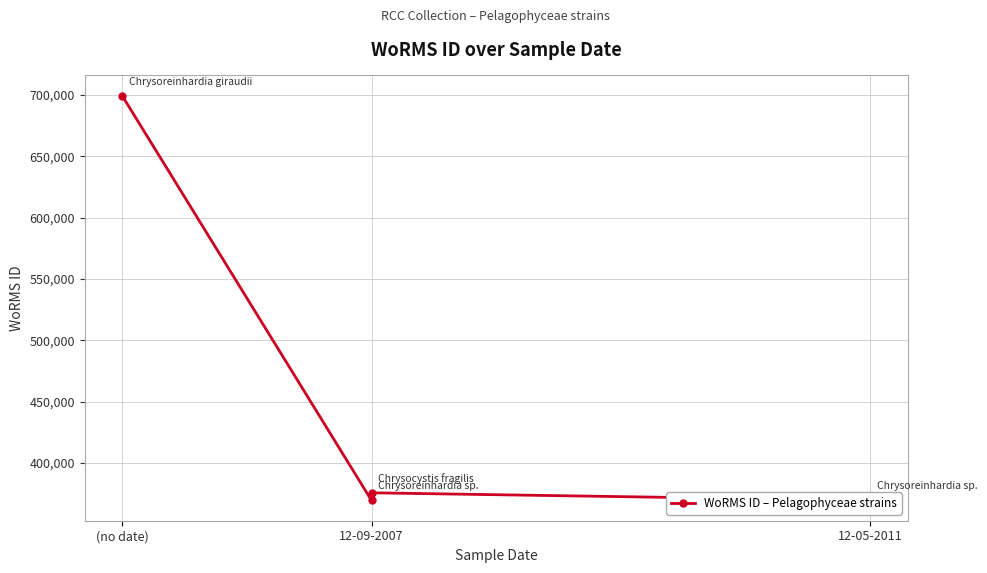

What is the difference between the values at (no date) and 12-09-2007?

329913